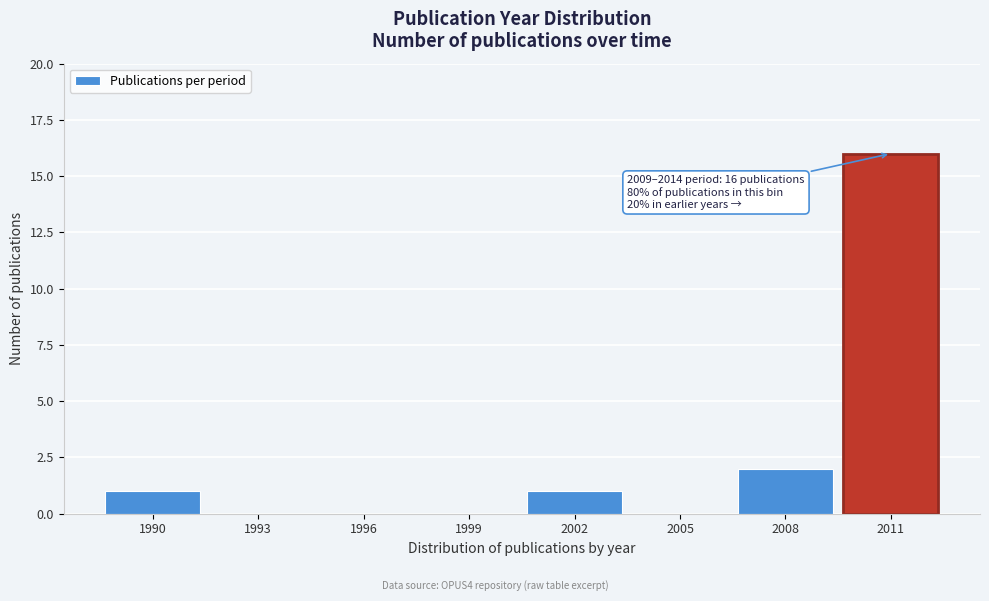

Reading left to right, transcribe all the data shown in this chart.

1990=1	1993=0	1996=0	1999=0	2002=1	2005=0	2008=2	2011=16